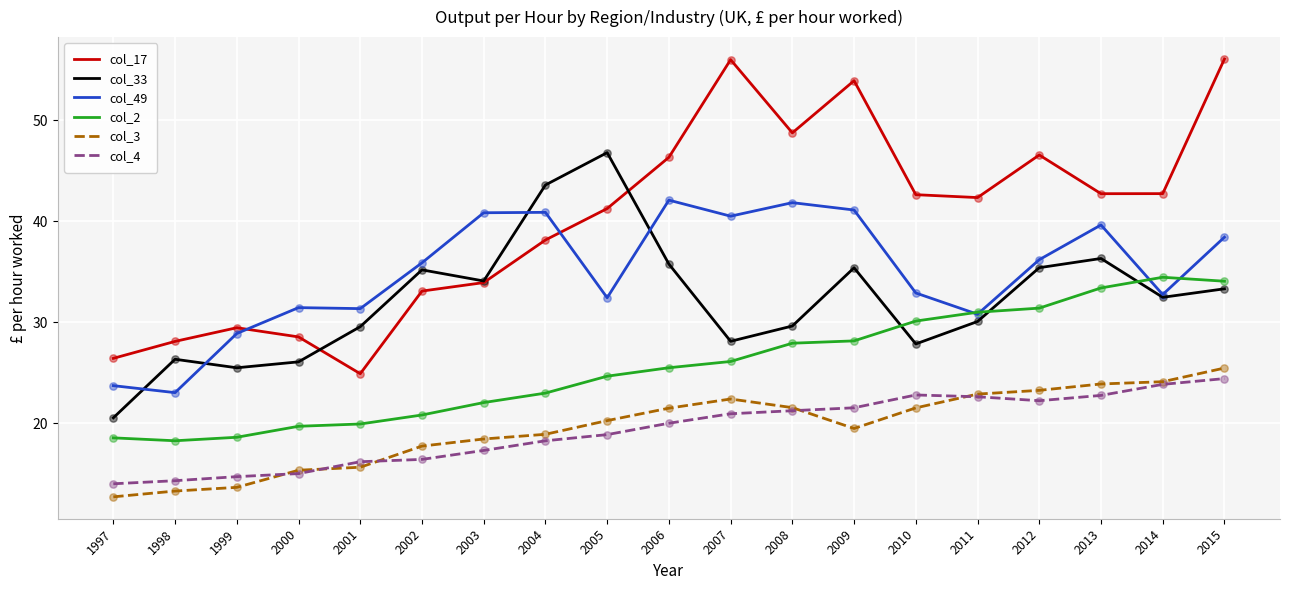

What is the spread (max minus min) of values at 2004?

25.3